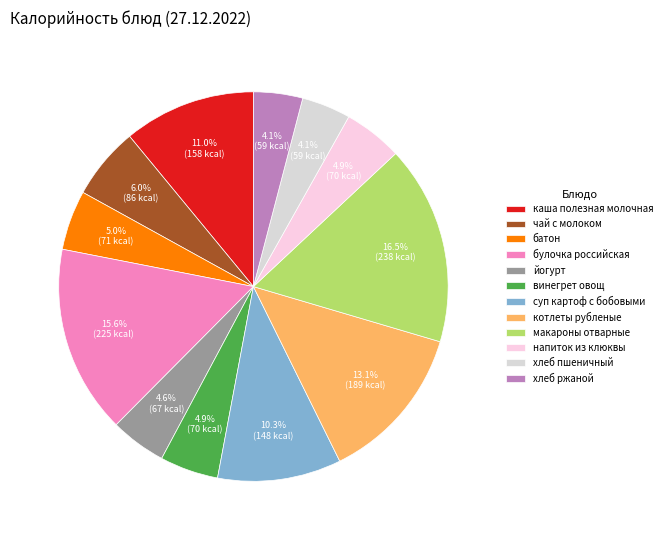

Is напиток из клюквы the majority of the pie?

No